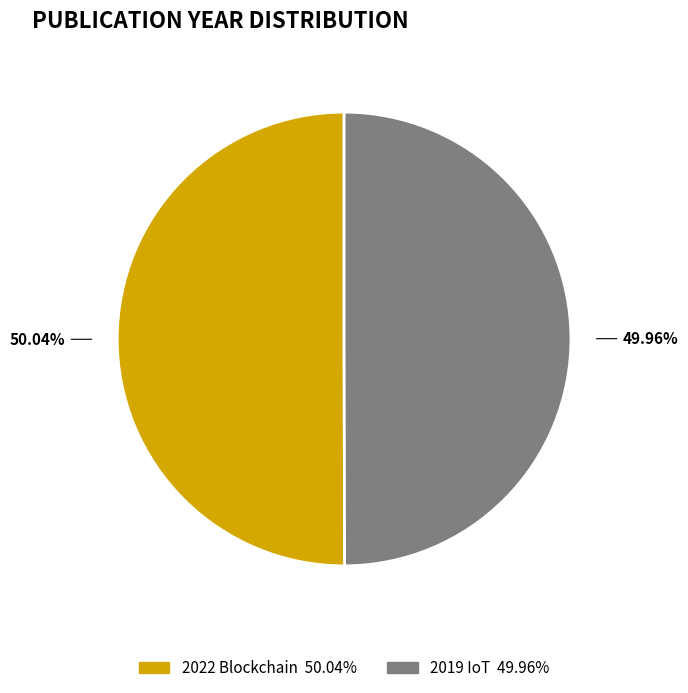

Is there any slice that represents more than half of the pie?

Yes